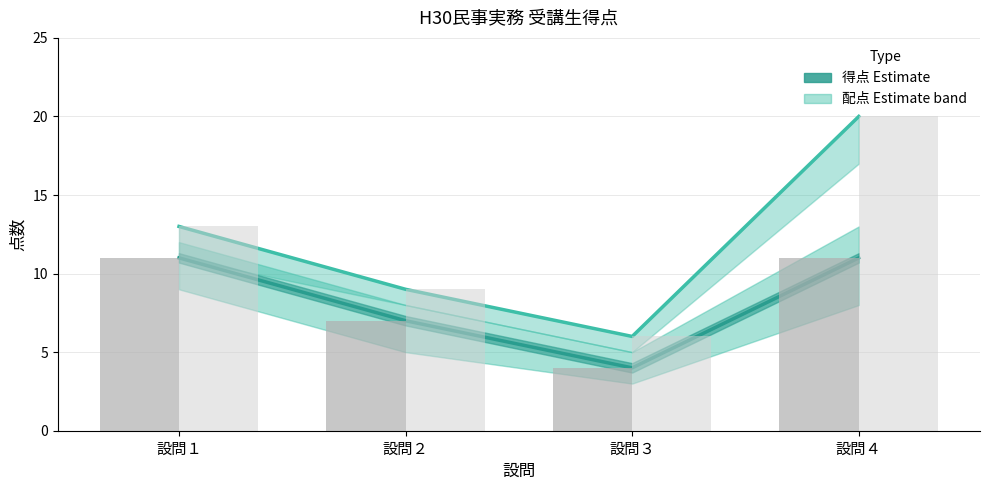

List the series in order of their peak value, lowest first.

得点 (Estimate), 得点（棒）, 配点 (Estimate bound), 配点（棒）